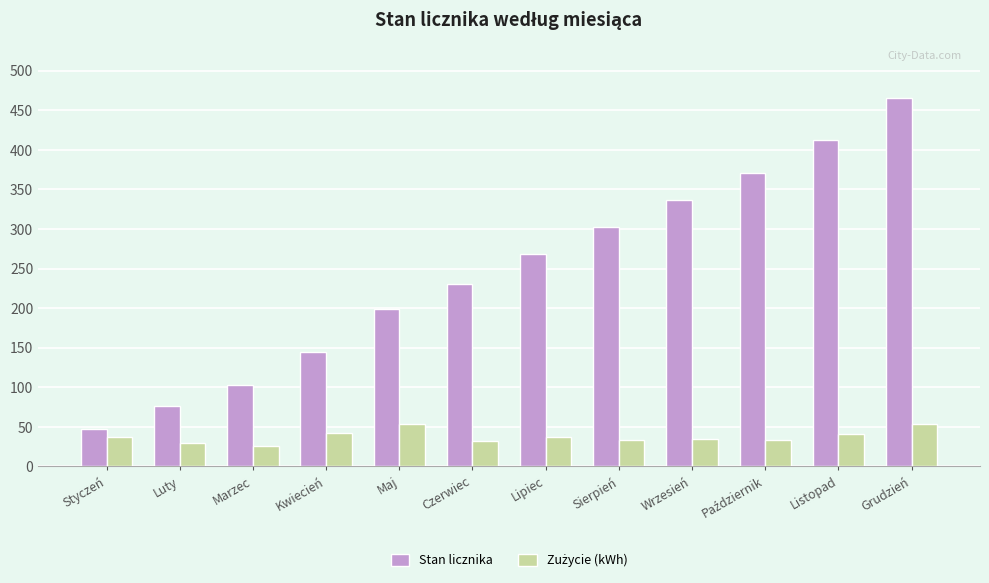

What is the smallest value displayed?

26